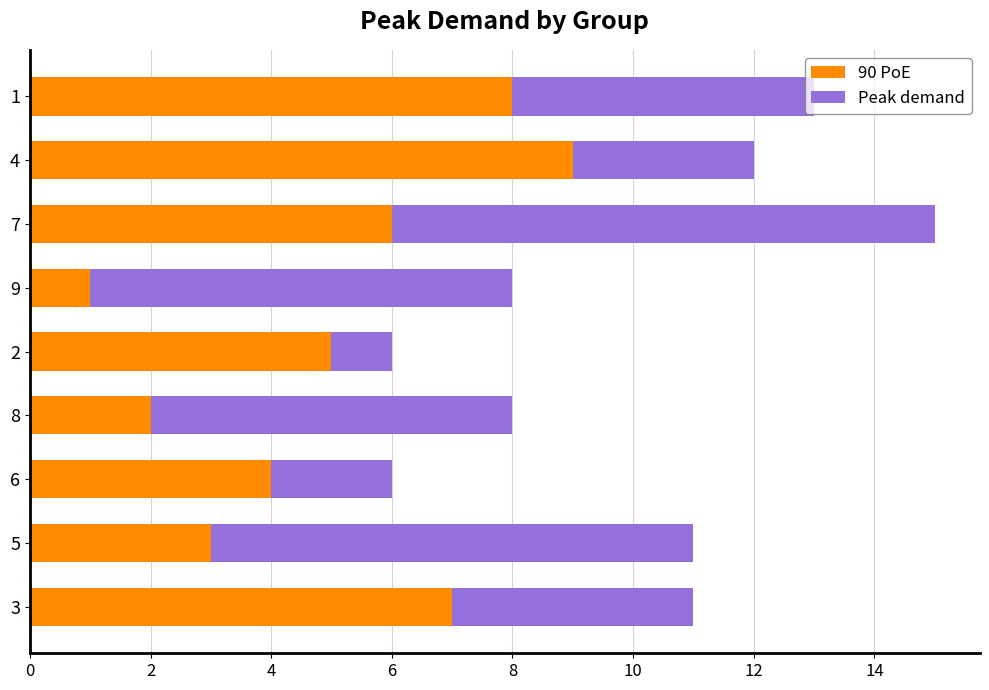

True or false: 90 PoE has a value of 8 at 1.

True